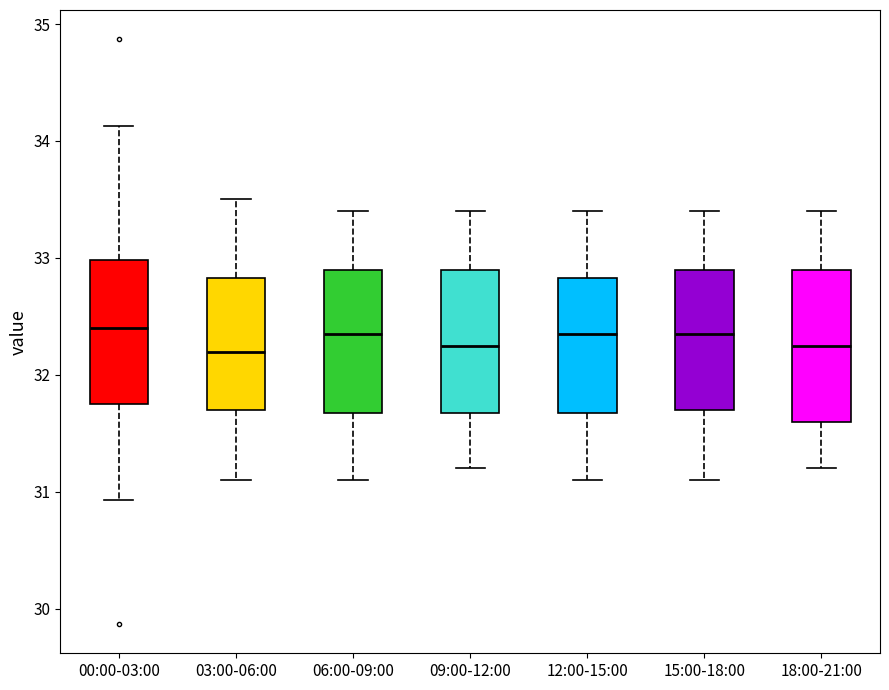

Reading left to right, read every box against the y-axis: the position of its median line, the range the box covers, and the ends of its whiskers. The values are not printed on the chart, so give them approximately, as read against the axis.

00:00-03:00: median 32.4, box 31.8 to 33.0, whiskers 30.9 to 34.1
03:00-06:00: median 32.2, box 31.7 to 32.8, whiskers 31.1 to 33.5
06:00-09:00: median 32.4, box 31.7 to 32.9, whiskers 31.1 to 33.4
09:00-12:00: median 32.3, box 31.7 to 32.9, whiskers 31.2 to 33.4
12:00-15:00: median 32.4, box 31.7 to 32.8, whiskers 31.1 to 33.4
15:00-18:00: median 32.4, box 31.7 to 32.9, whiskers 31.1 to 33.4
18:00-21:00: median 32.3, box 31.6 to 32.9, whiskers 31.2 to 33.4